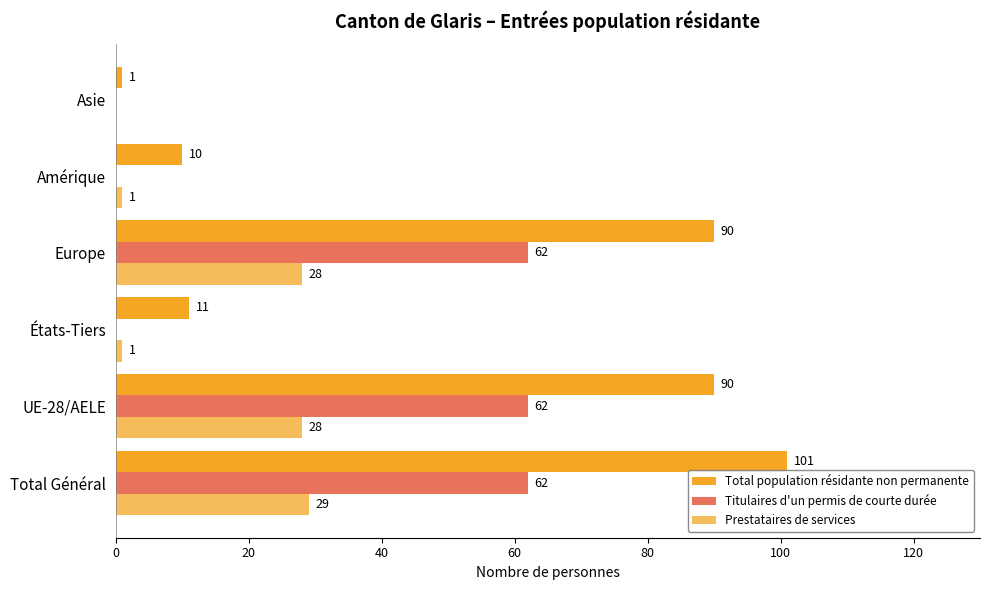

How many distinct data groups are displayed?

3